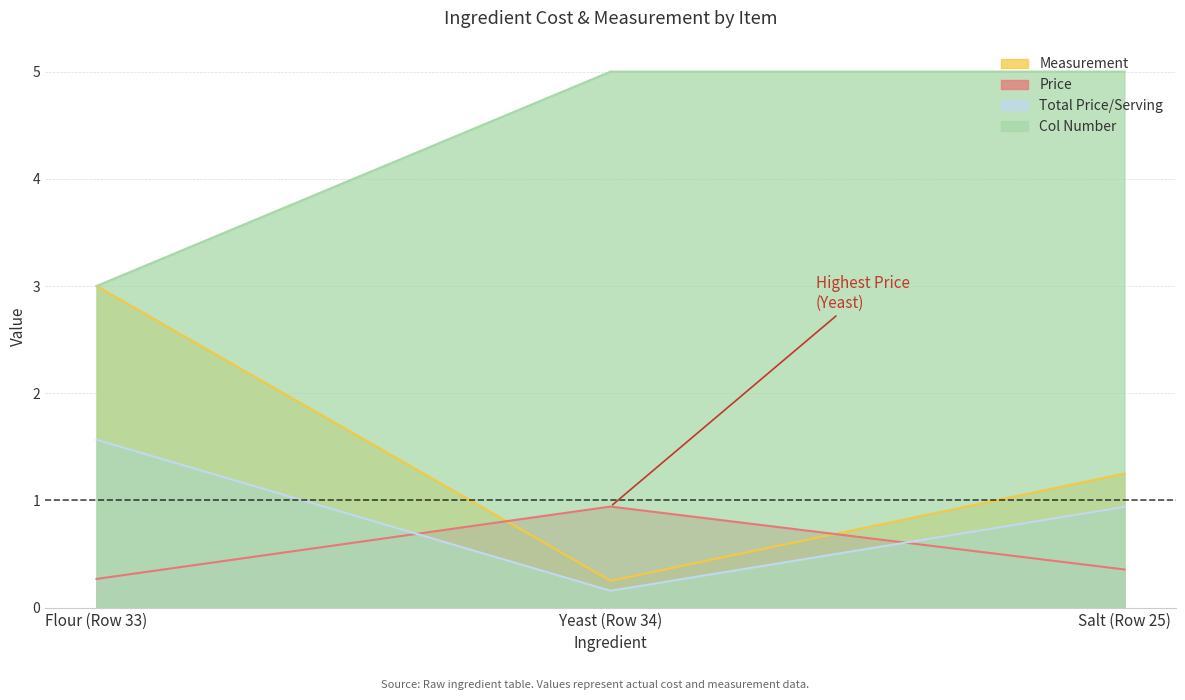

Is the value of Col Number at Yeast (Row 34) greater than the value of Price at Salt (Row 25)?

Yes